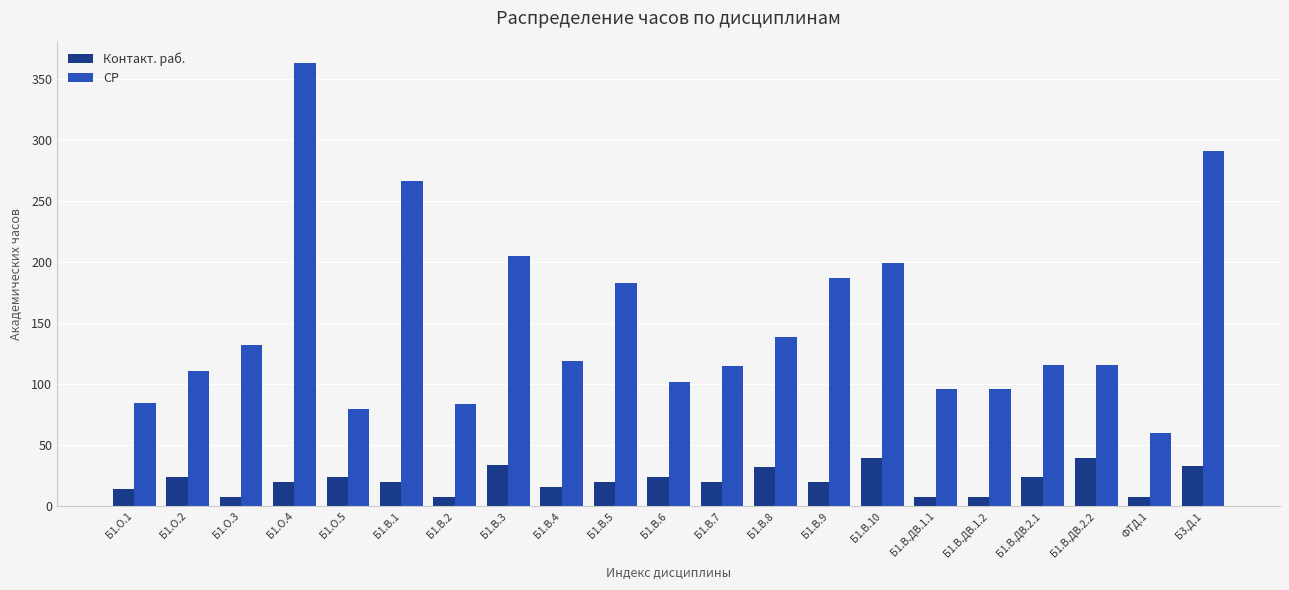

Which series changed the most between Б1.В.8 and ФТД.1?

СР